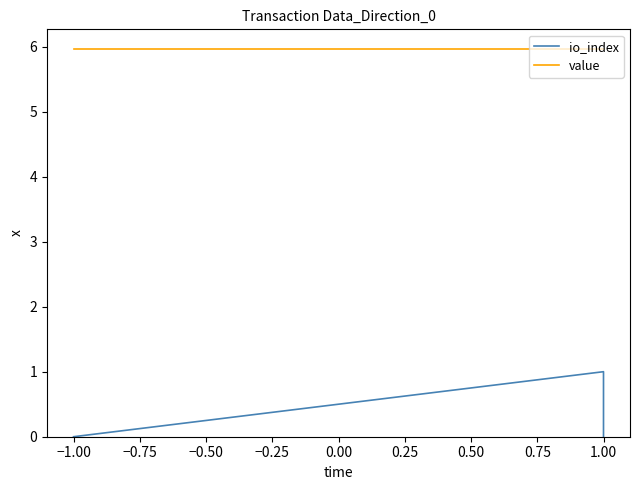

Rank the series by their maximum value, from highest to lowest.

value, io_index